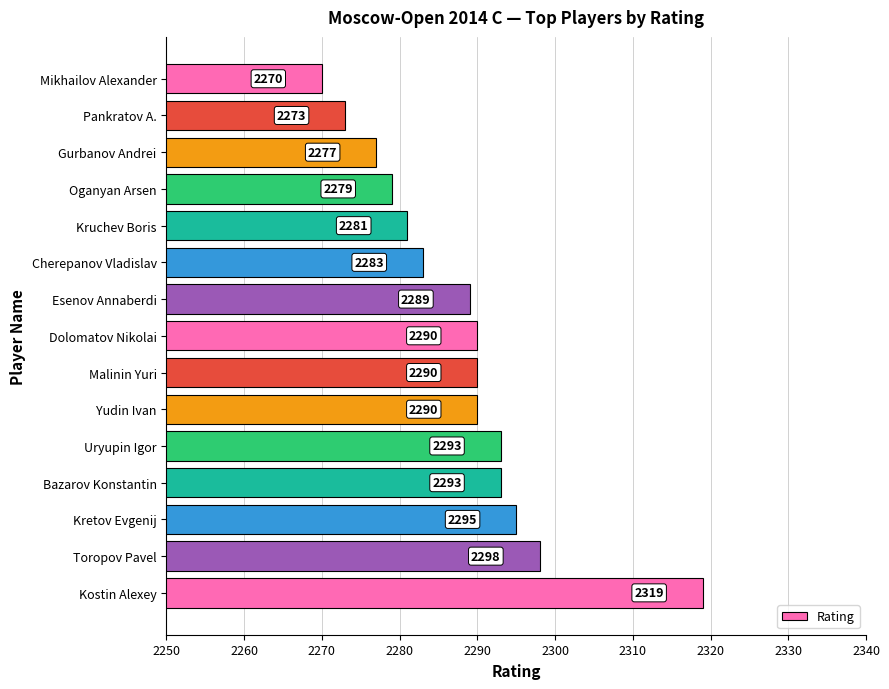

Between Malinin Yuri and Gurbanov Andrei, which is larger?

Malinin Yuri